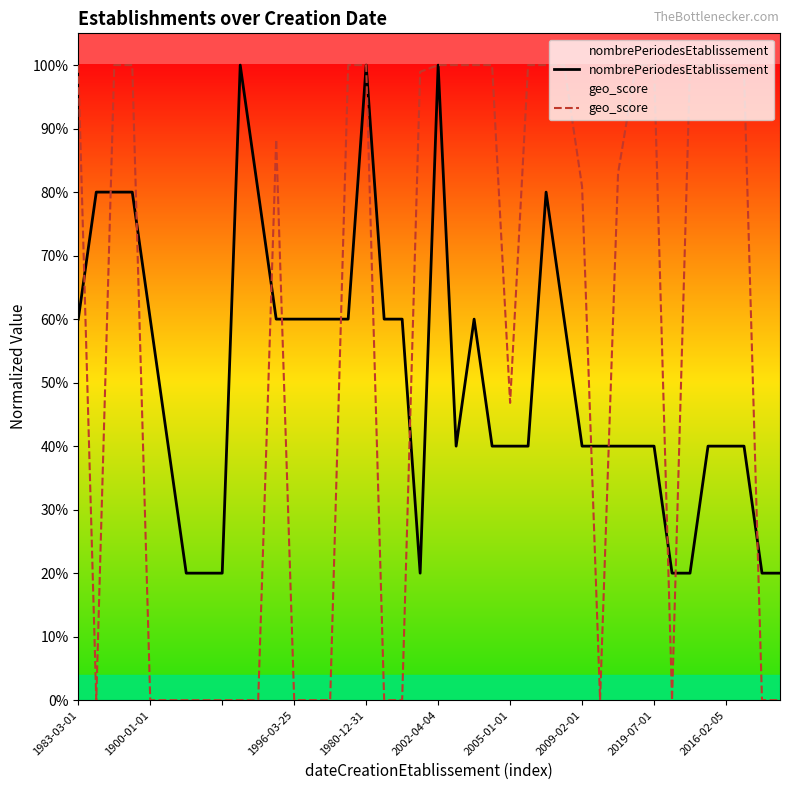

How many nombrePeriodesEtablissement values are between 0 and 1?

40